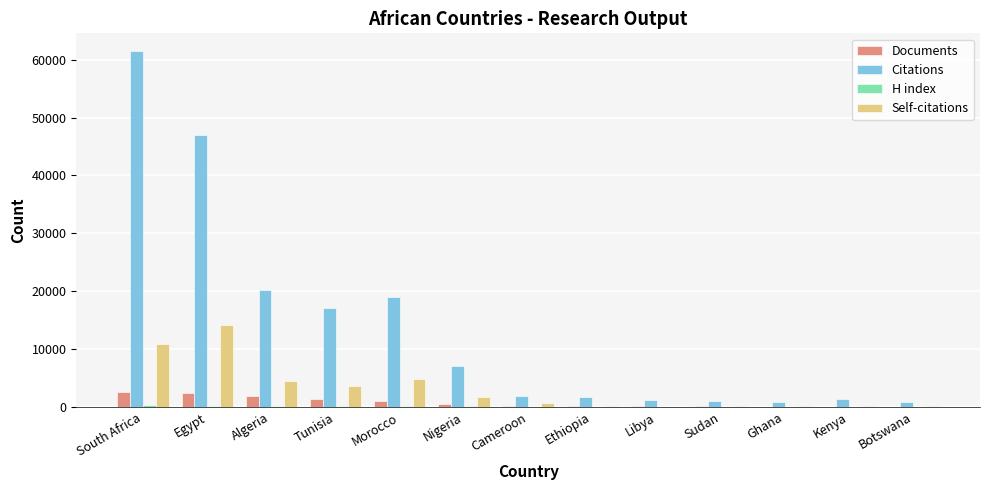

What is the greatest value displayed?

61486